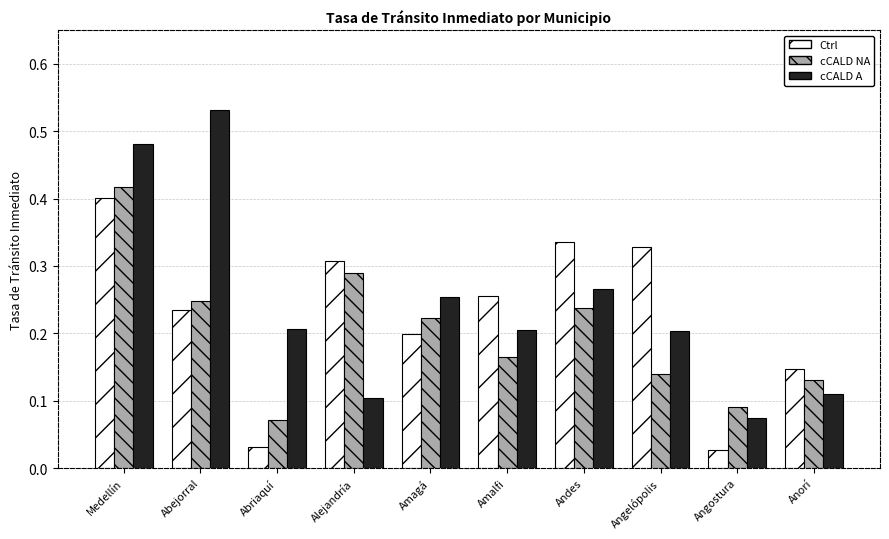

Are the bars horizontal?

No